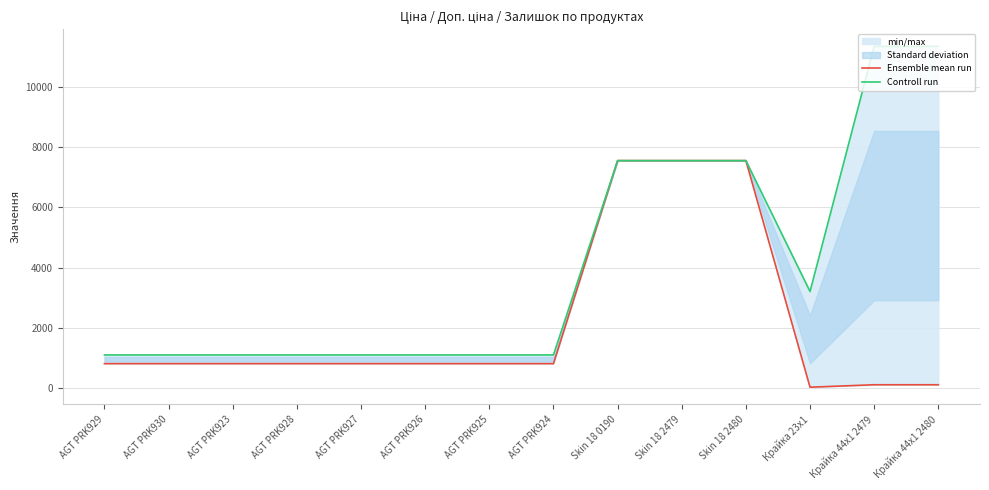

What is the sum of all Controll run values?

57324.8